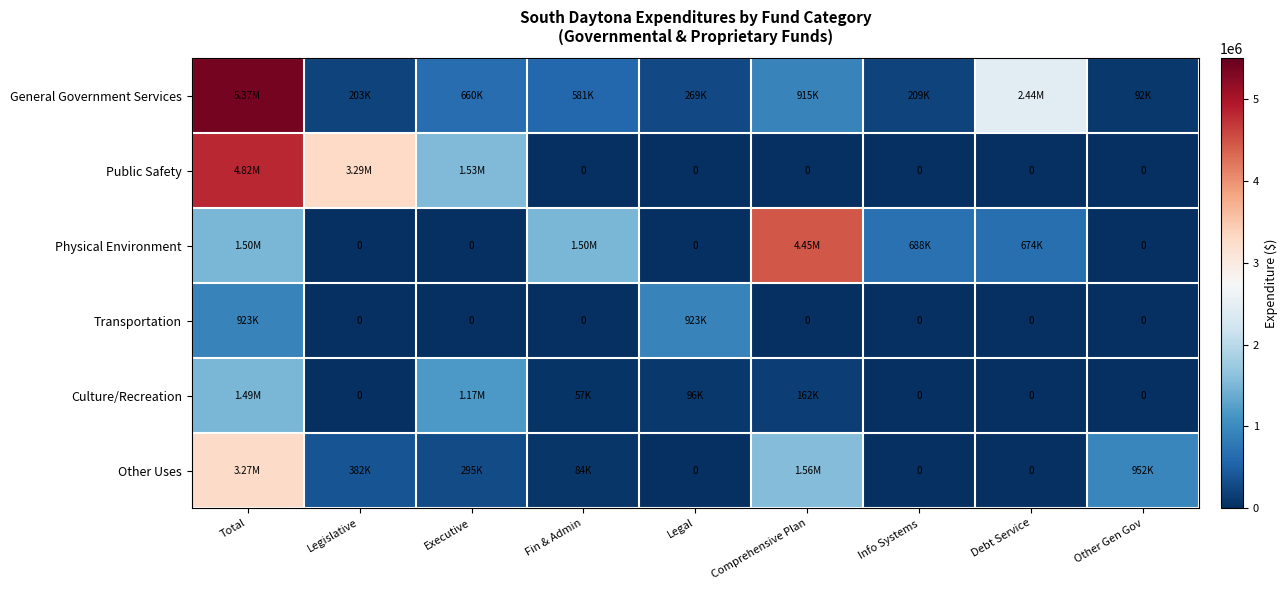

How many positive values does the Public Safety series have?

3